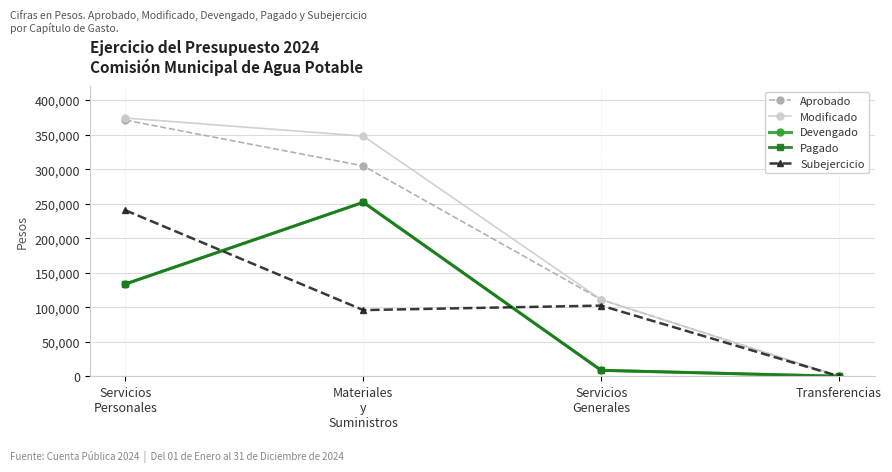

Reading left to right, extract all data points from this chart.

Aprobado: Servicios
Personales=371000	Materiales
y
Suministros=304700	Servicios
Generales=111000	Transferencias=0
Modificado: Servicios
Personales=374000	Materiales
y
Suministros=347867	Servicios
Generales=111000	Transferencias=0
Devengado: Servicios
Personales=133629	Materiales
y
Suministros=252008	Servicios
Generales=8621	Transferencias=0
Pagado: Servicios
Personales=133629	Materiales
y
Suministros=252008	Servicios
Generales=8621	Transferencias=0
Subejercicio: Servicios
Personales=240371	Materiales
y
Suministros=95859	Servicios
Generales=102379	Transferencias=0